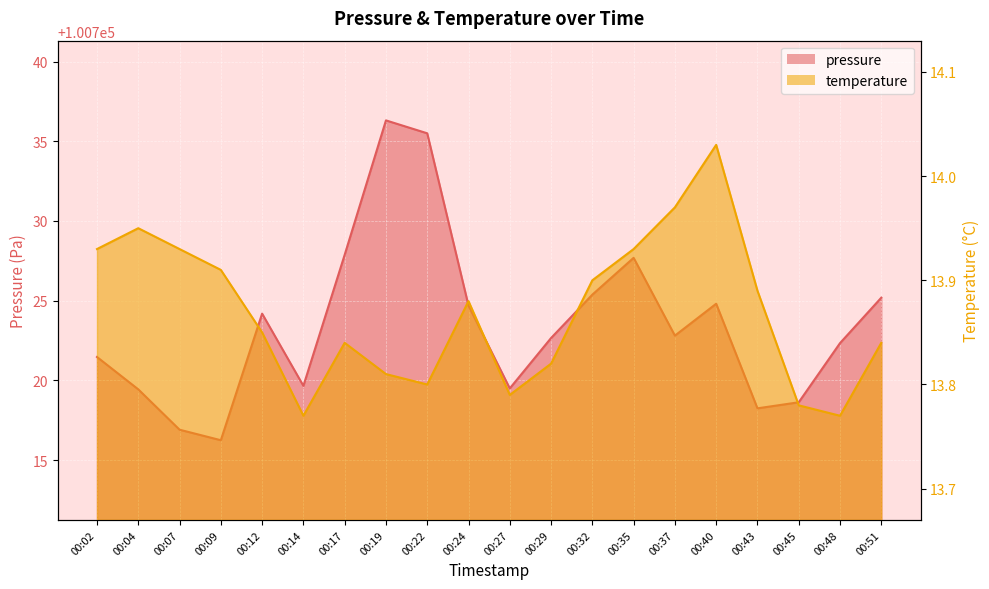

True or false: pressure and temperature intersect in this chart.

False